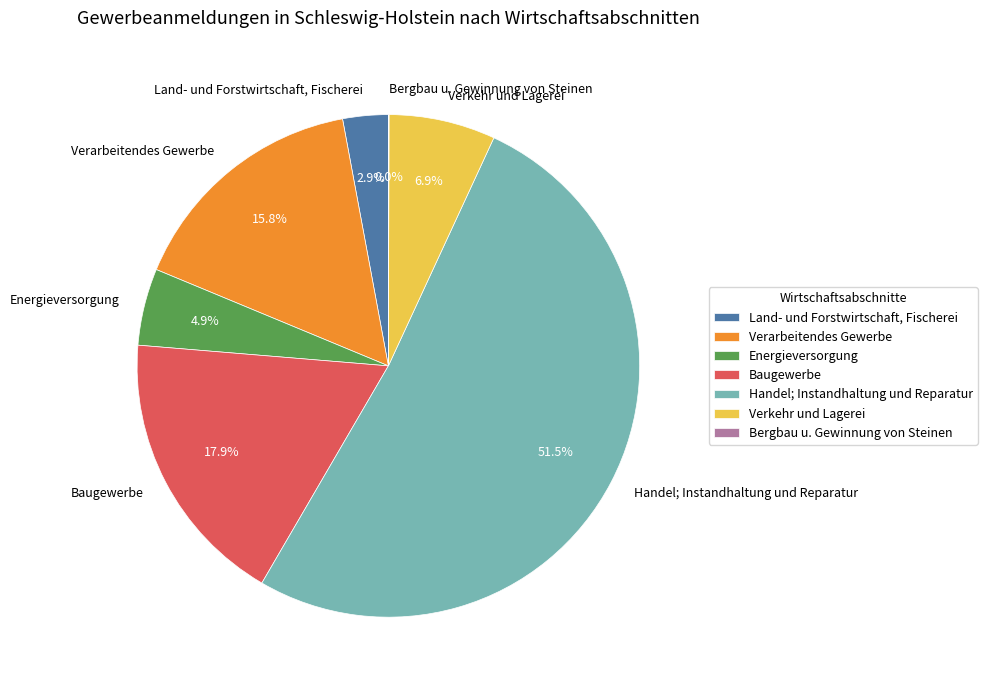

To the nearest percent, what is the difference between the Energieversorgung and Land- und Forstwirtschaft, Fischerei slice percentages?

2%